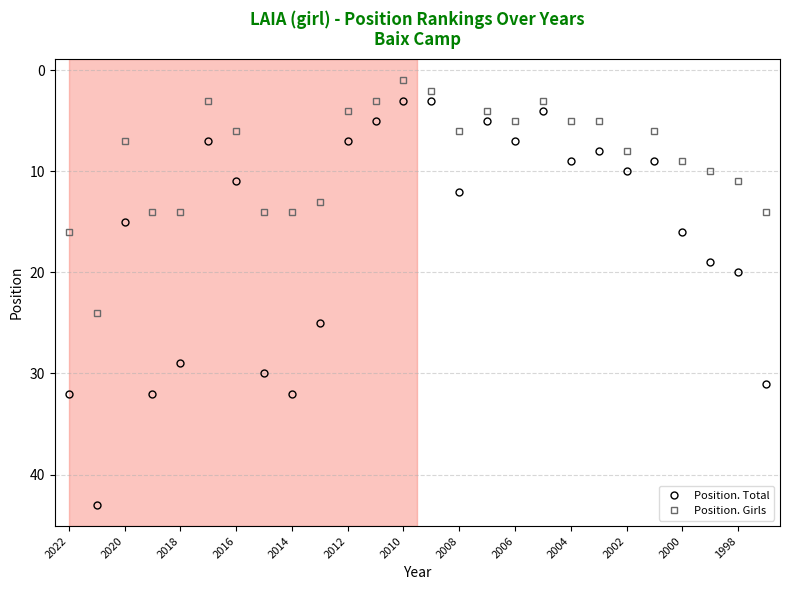

Reading left to right, what are all the values shown in this chart?

Position. Total: 32	43	15	32	29	7	11	30	32	25	7	5	3	3	12	5	7	4	9	8	10	9	16	19	20	31
Position. Girls: 16	24	7	14	14	3	6	14	14	13	4	3	1	2	6	4	5	3	5	5	8	6	9	10	11	14